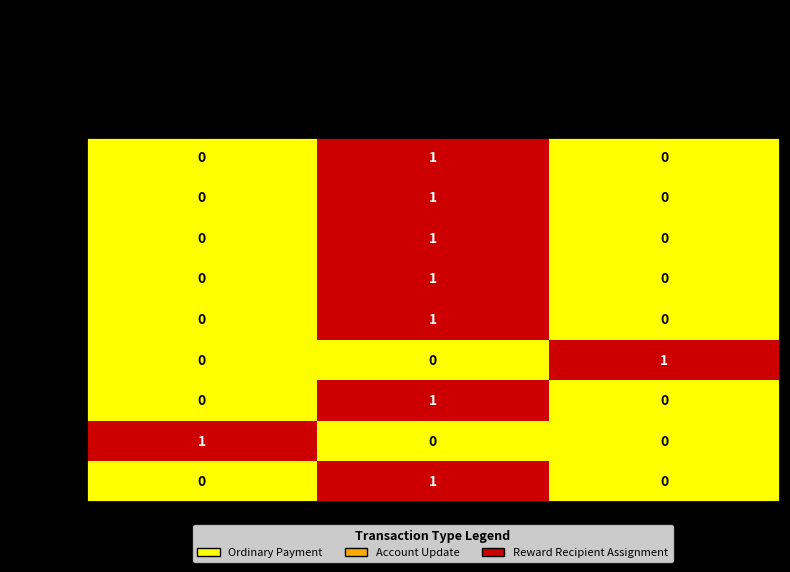

Reading left to right, what are all the values shown in this chart?

376711: Account Update=0	Ordinary Payment=1	Reward Recipient Assignment=0
376720: Account Update=0	Ordinary Payment=1	Reward Recipient Assignment=0
378035: Account Update=0	Ordinary Payment=1	Reward Recipient Assignment=0
378814: Account Update=0	Ordinary Payment=1	Reward Recipient Assignment=0
379263: Account Update=0	Ordinary Payment=1	Reward Recipient Assignment=0
379644: Account Update=0	Ordinary Payment=0	Reward Recipient Assignment=1
380285: Account Update=0	Ordinary Payment=1	Reward Recipient Assignment=0
380680: Account Update=1	Ordinary Payment=0	Reward Recipient Assignment=0
381107: Account Update=0	Ordinary Payment=1	Reward Recipient Assignment=0